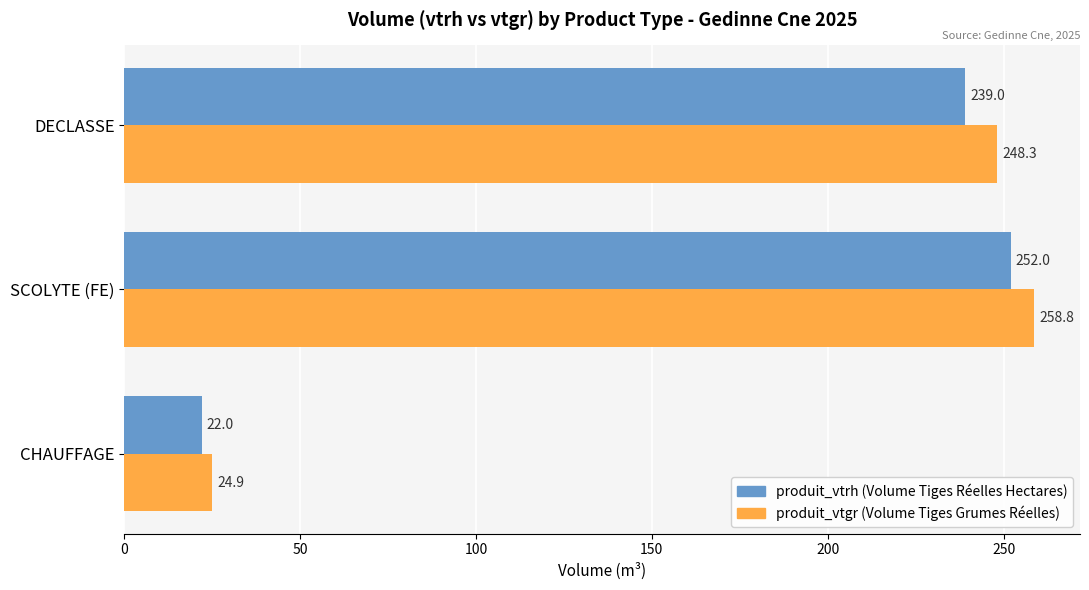

What is the difference between the highest and lowest values at CHAUFFAGE?

2.9